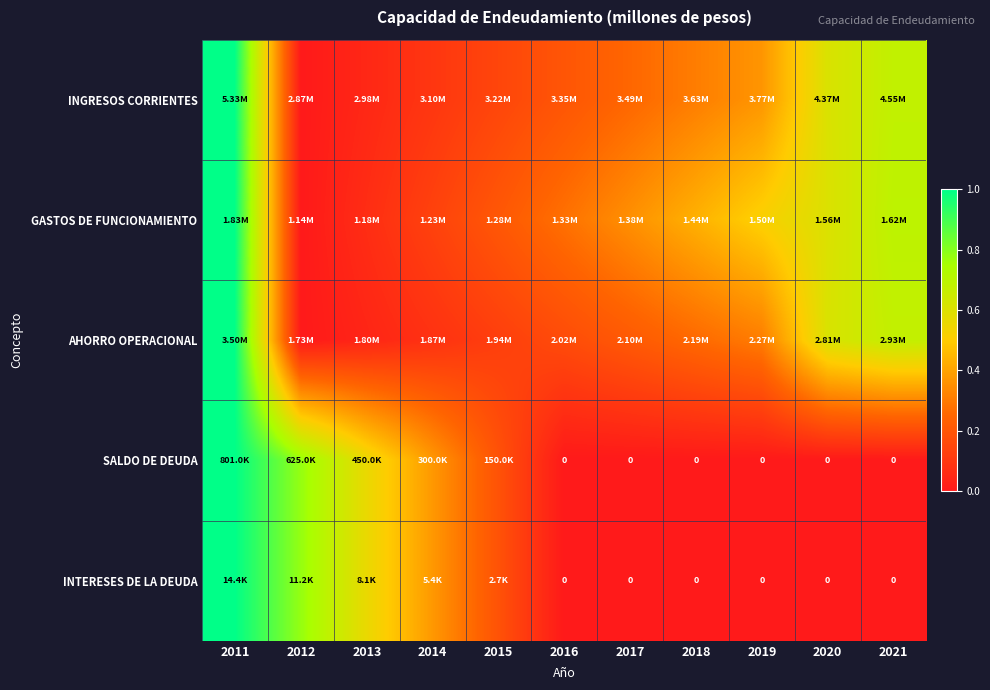

Between 2019 and 2021, which is larger?

2021